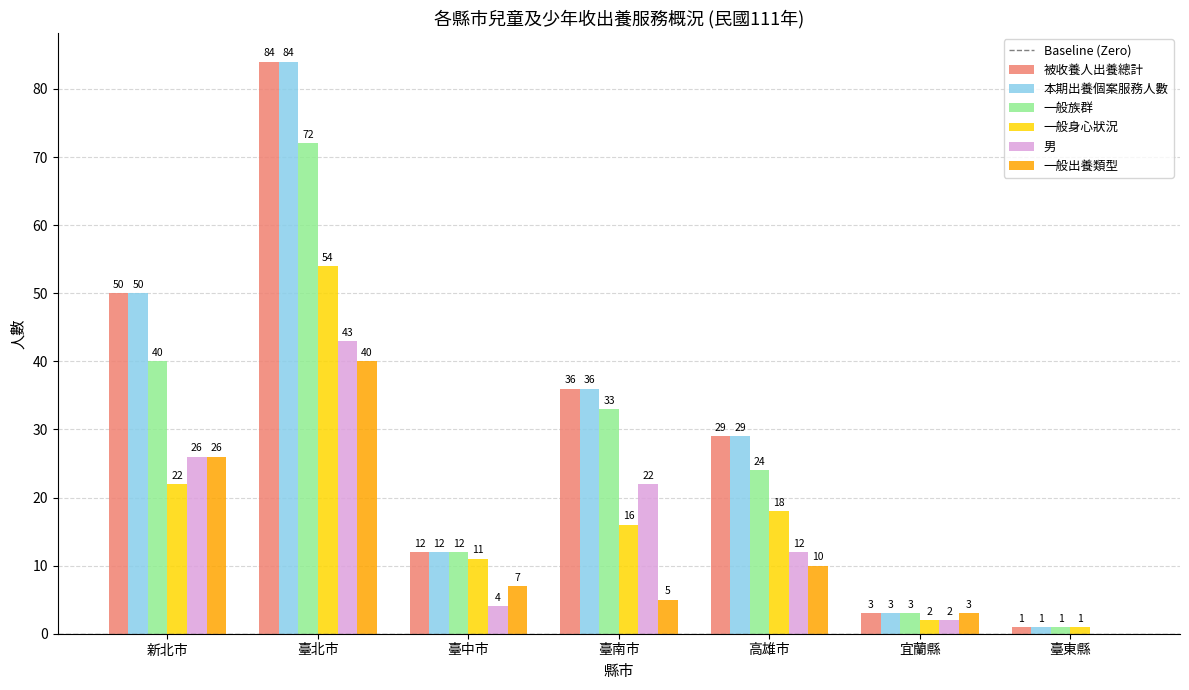

What is the average value of the 一般出養類型 series?

13